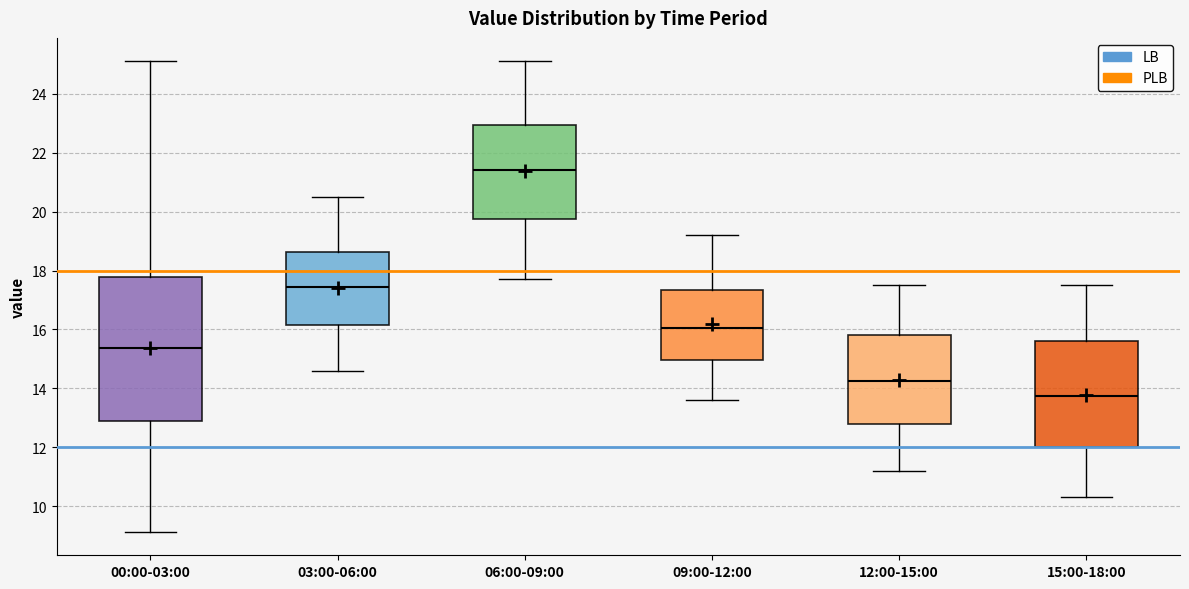

Reading left to right, transcribe this box plot: for each box, give where its median line is, the range the box spans, and where its two whiskers end, as read against the y-axis. The values are not printed on the chart, so give them approximately, as read against the axis.

00:00-03:00: median 15.4, box 12.8 to 17.8, whiskers 9.2 to 25.2
03:00-06:00: median 17.4, box 16.2 to 18.6, whiskers 14.6 to 20.6
06:00-09:00: median 21.4, box 19.8 to 23.0, whiskers 17.8 to 25.2
09:00-12:00: median 16.0, box 15.0 to 17.4, whiskers 13.6 to 19.2
12:00-15:00: median 14.2, box 12.8 to 15.8, whiskers 11.2 to 17.6
15:00-18:00: median 13.8, box 12.0 to 15.6, whiskers 10.4 to 17.6